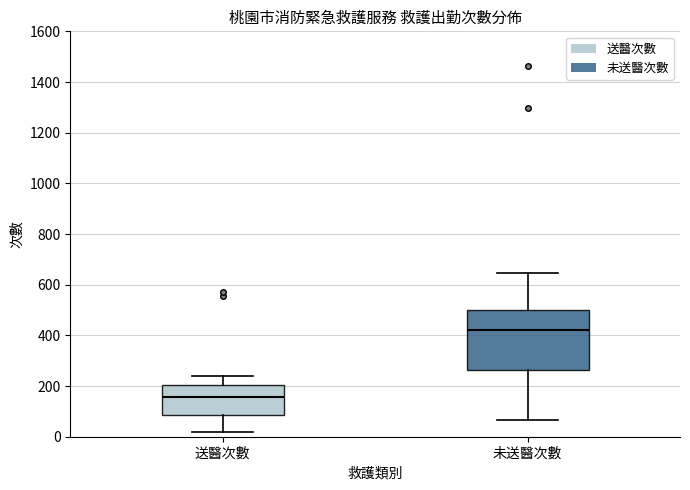

Where does the lower whisker of the box for 未送醫次數 end on the y-axis? The values are not printed on the chart, so give them approximately, as read against the axis.

60